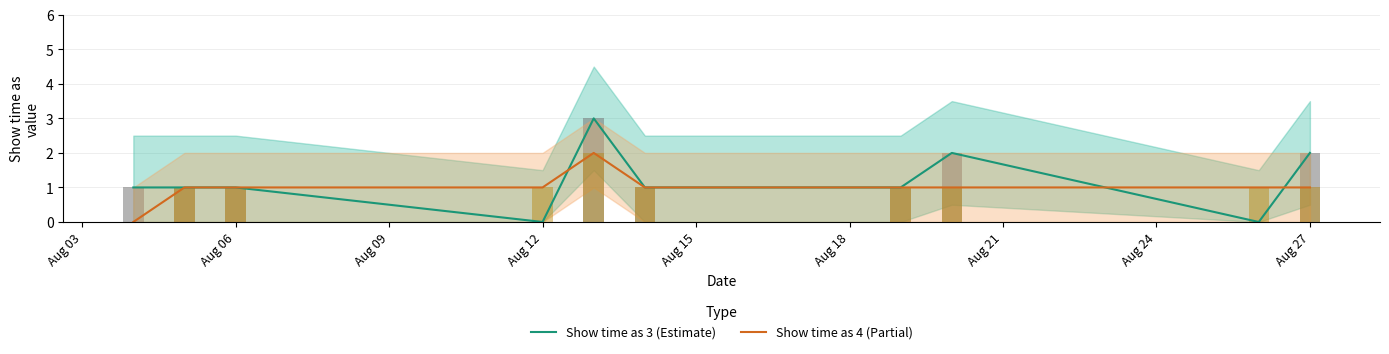

Is it true that Show time as 4 (Partial) equals 1 at Aug 27?

True